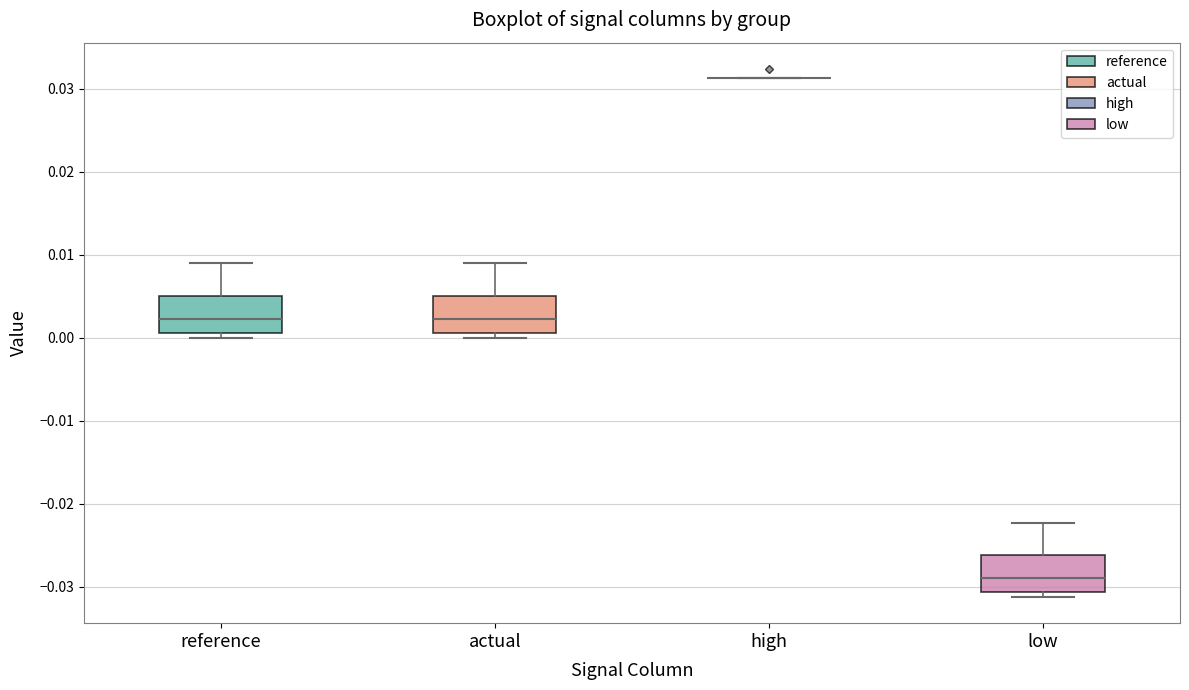

Where is the upper edge of the box for actual on the y-axis? The values are not printed on the chart, so give them approximately, as read against the axis.

0.005